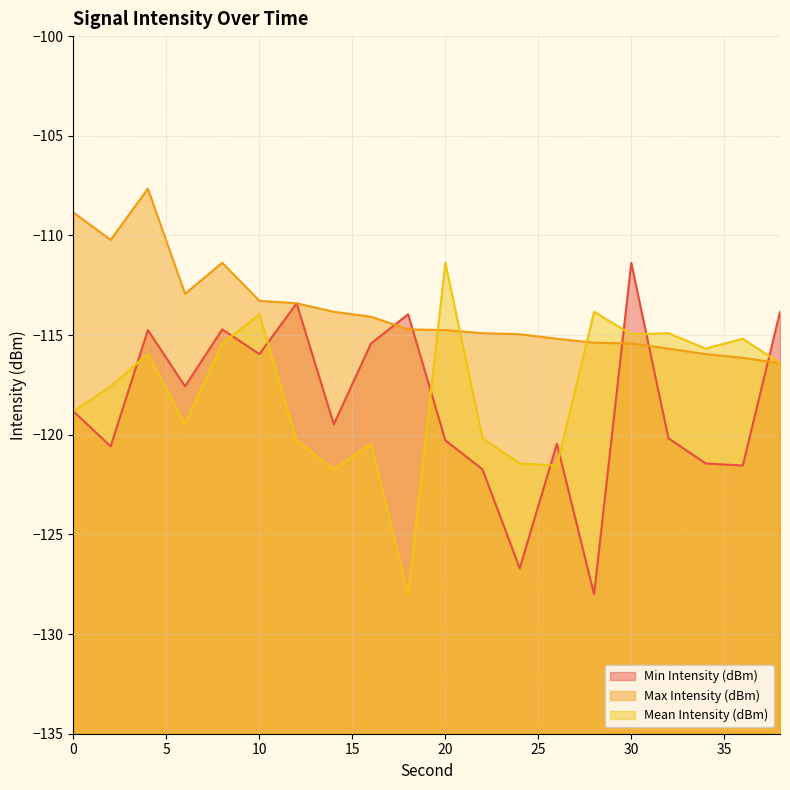

Which series has the largest total across all categories?

Max Intensity (dBm)